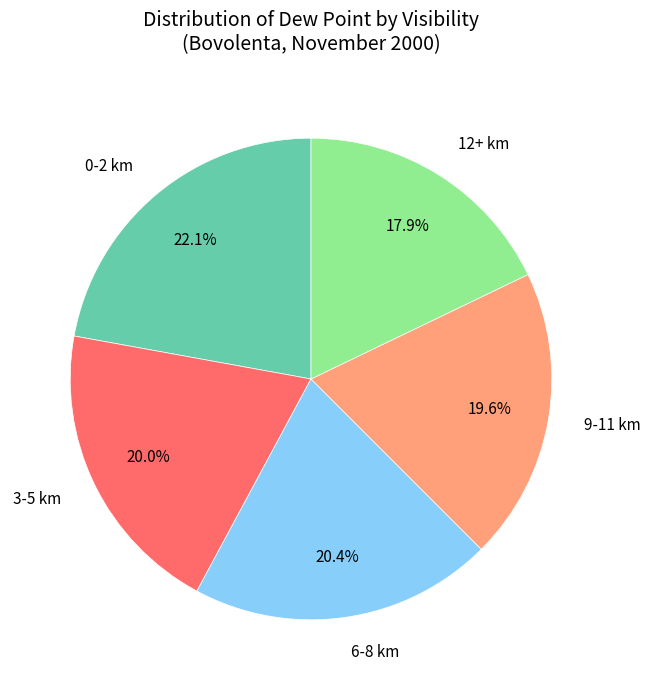

Which slice is the largest?

0-2 km